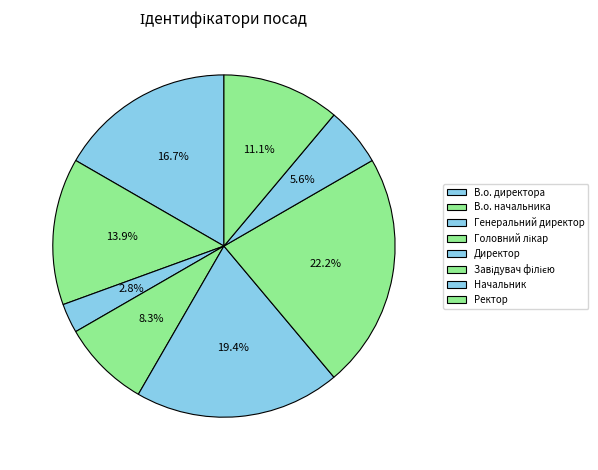

Which slice is the largest?

Завідувач філією